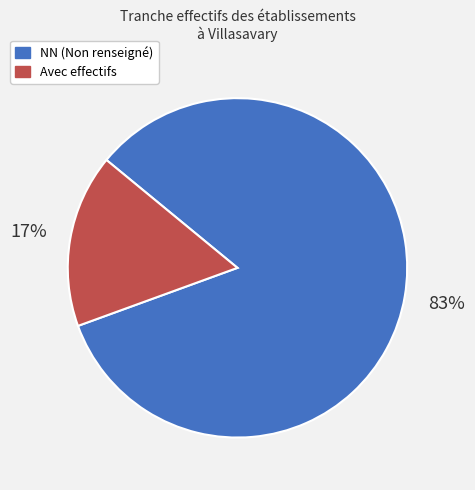

What percentage is the NN (Non renseigné) slice, to the nearest percent?

83%